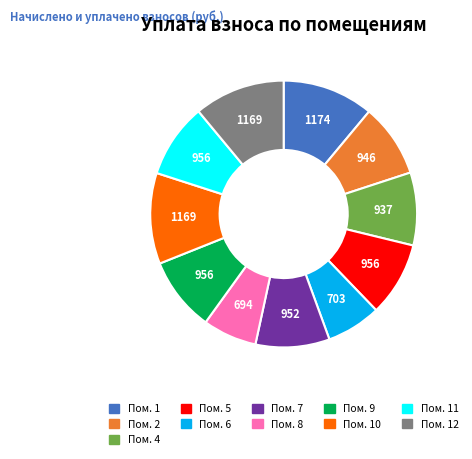

Which has a higher value, Пом. 7 or Пом. 10?

Пом. 10